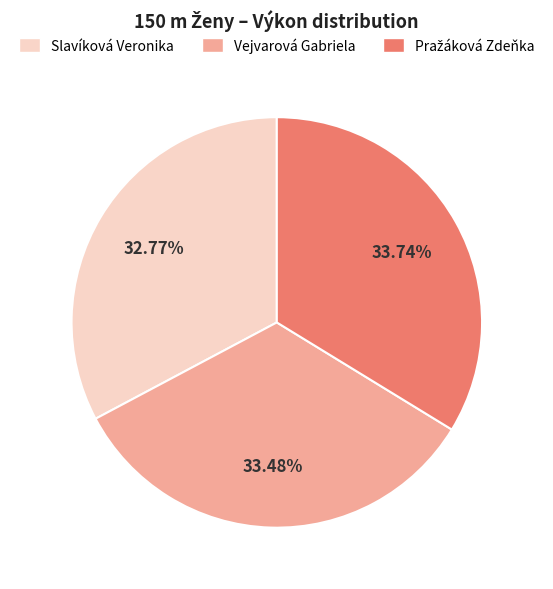

Is Vejvarová Gabriela the majority of the pie?

No